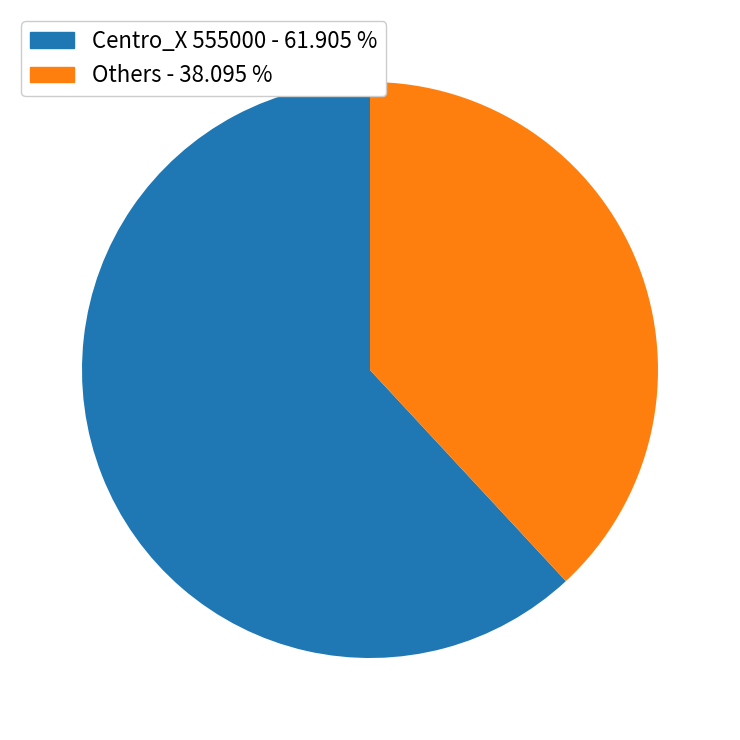

How many slices are in this pie chart?

2